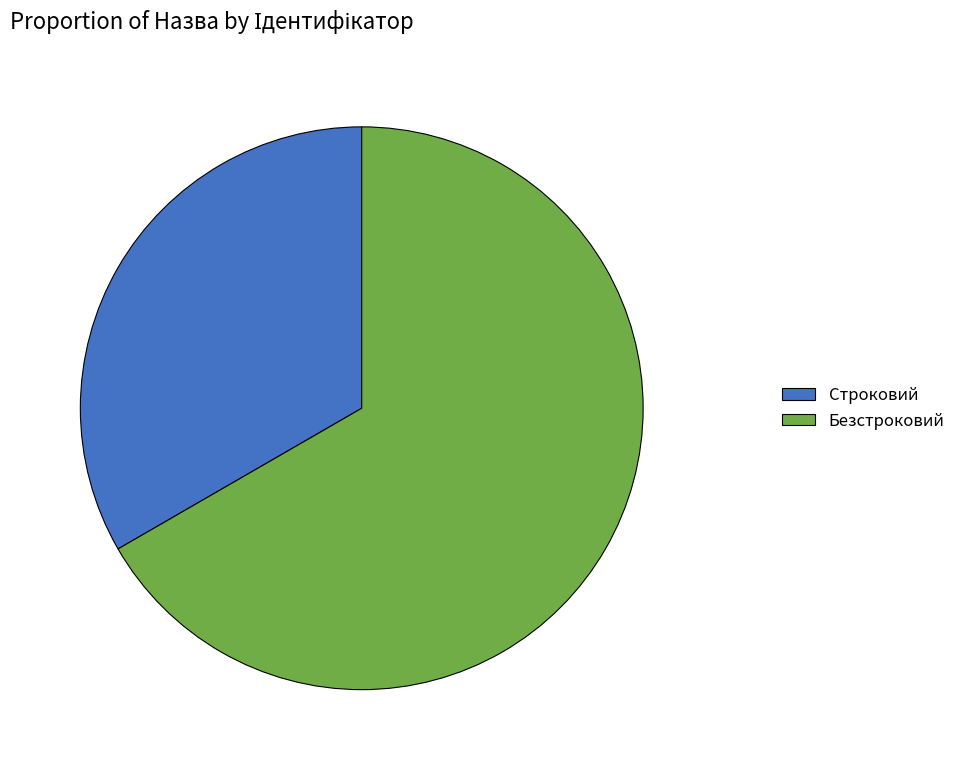

What is the majority slice?

Безстроковий